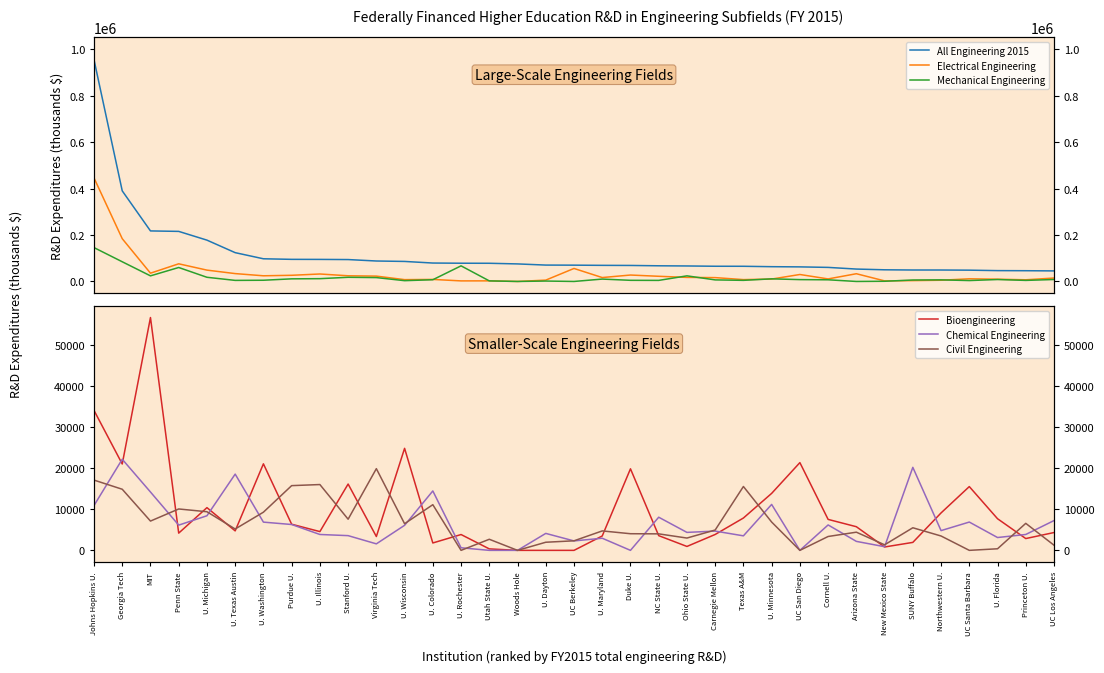

Where is Bioengineering nearest to the value 28333?

U. Wisconsin